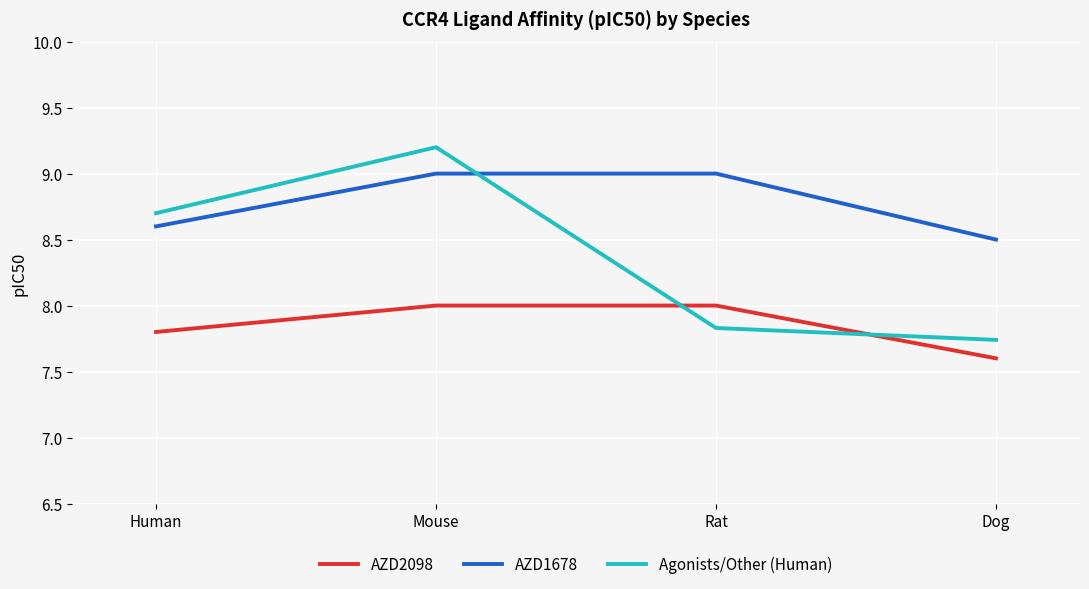

The value of Agonists/Other (Human) at Rat is 3.0. True or false?

False